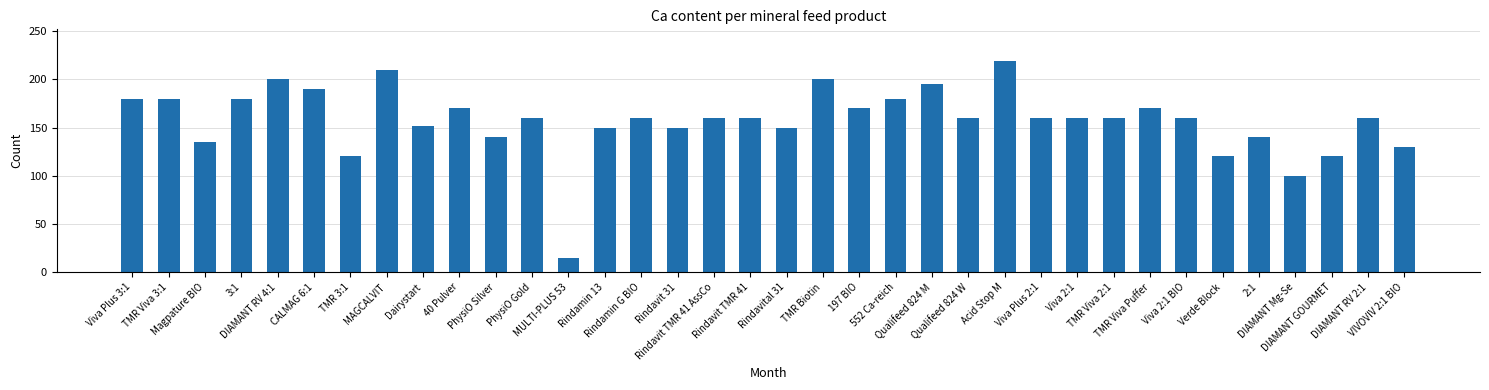

How many distinct data groups are displayed?

1